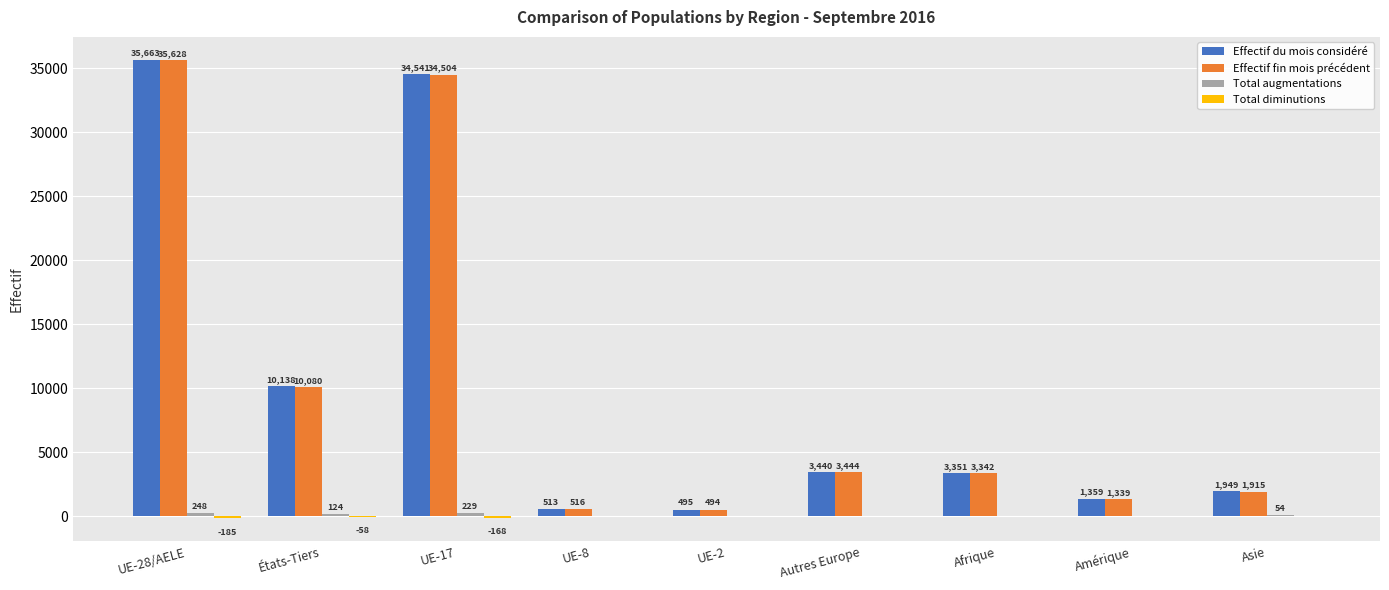

Which label corresponds to the largest value in the chart?

UE-28/AELE